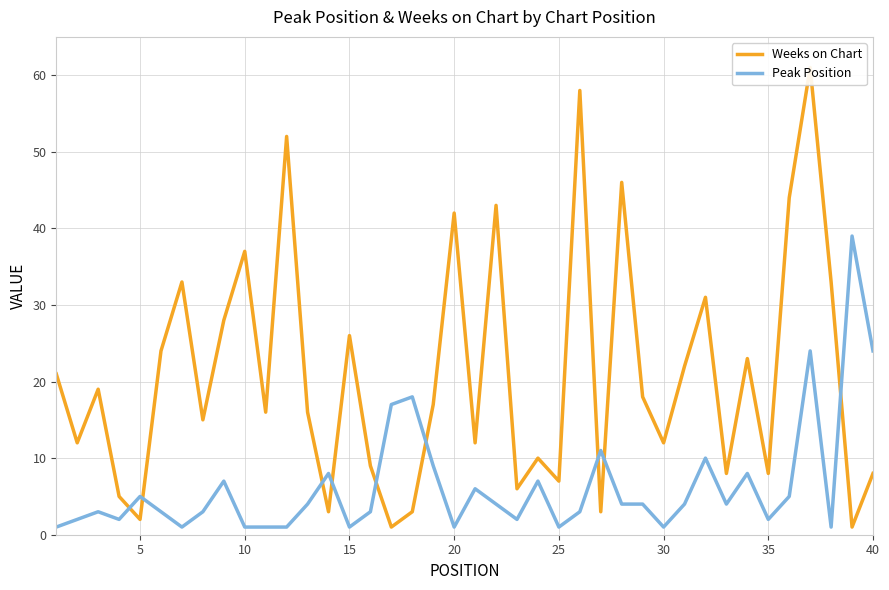

Where does the Peak Position series first go above 4?

5